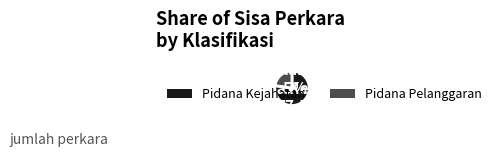

To the nearest percent, what is the difference between the Pidana Pelanggaran and Pidana Kejahatan slice percentages?

55%